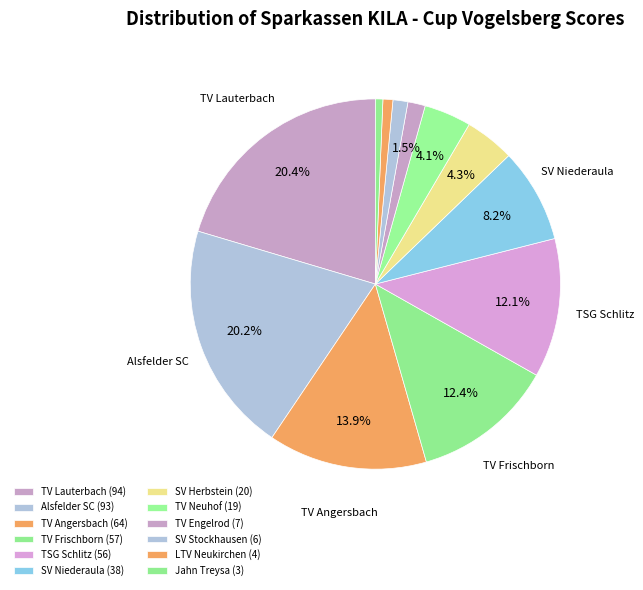

Is it true that TV Engelrod is 2% of the pie?

True